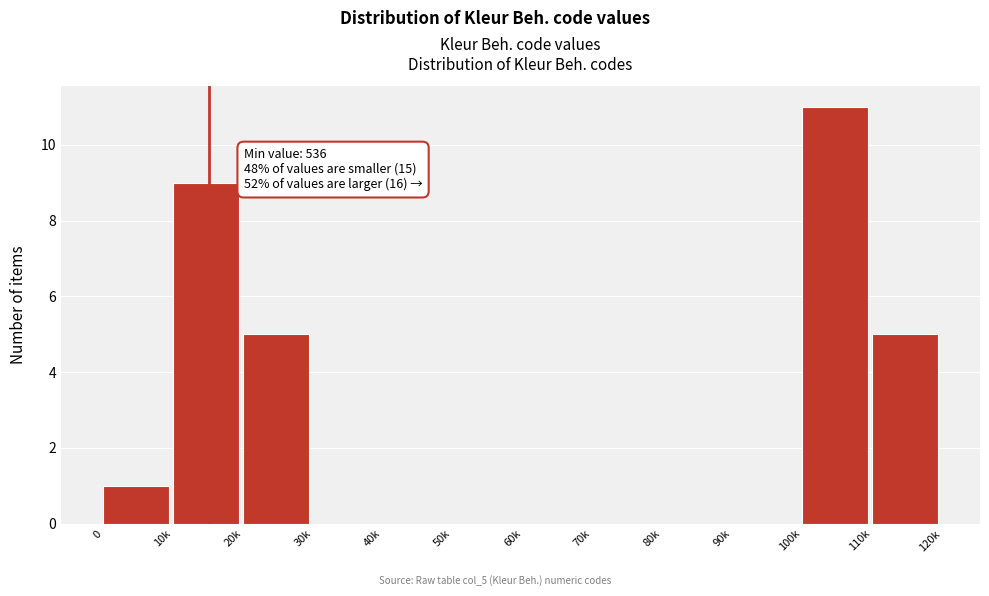

Reading right to left, what are all the values shown in this chart?

110k=5	100k=11	90k=0	80k=0	70k=0	60k=0	50k=0	40k=0	30k=0	20k=5	10k=9	0=1